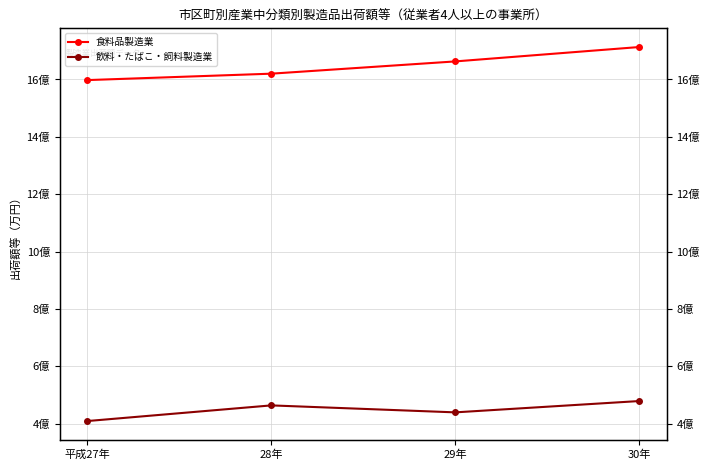

Reading right to left, transcribe all the data shown in this chart.

食料品製造業: 30年=171288497	29年=166275151	28年=162003400	平成27年=159765027
飲料・たばこ・飼料製造業: 30年=47901534	29年=43956309	28年=46386224	平成27年=40931388